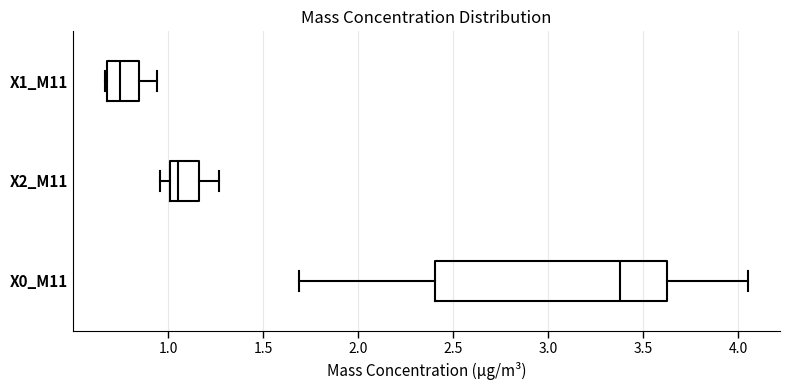

Which box has the furthest to the right median line?

X0_M11